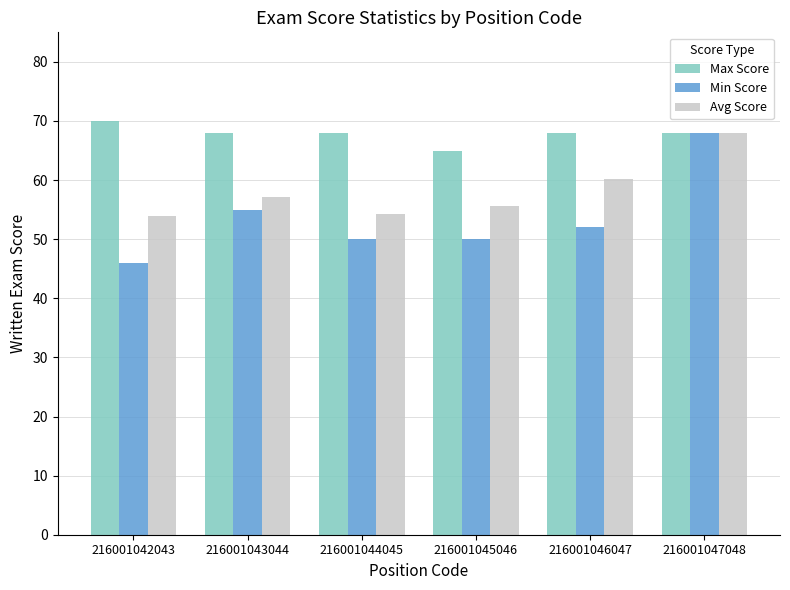

Is it true that Min Score equals 50.0 at 216001044045?

True